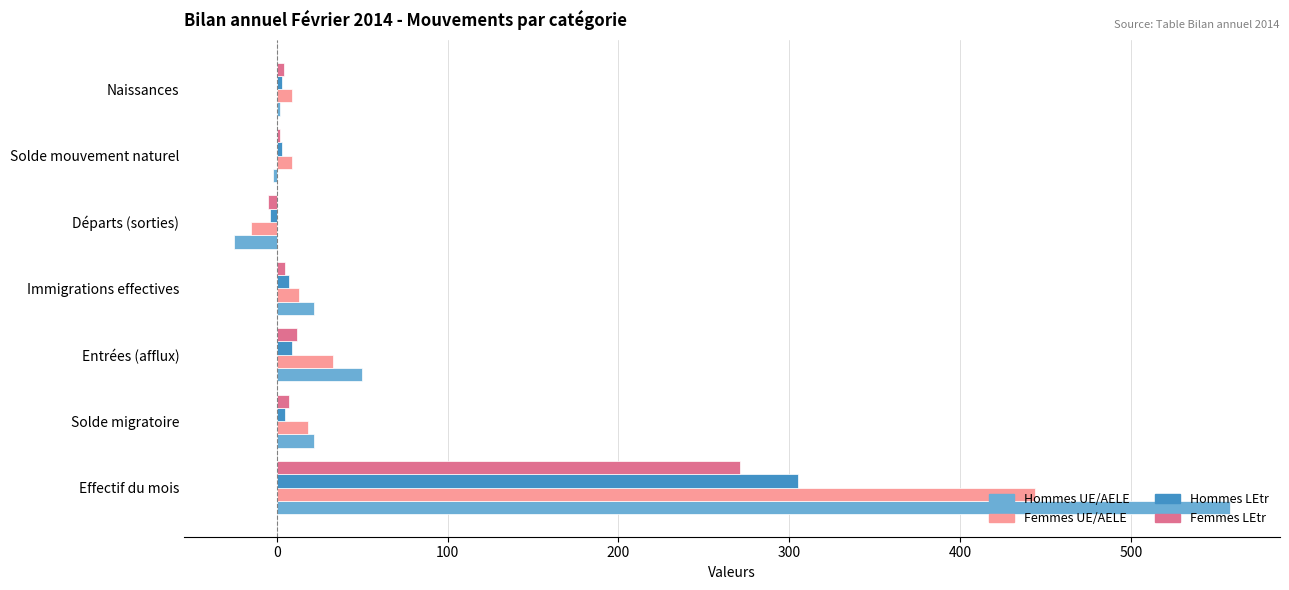

What is the spread (max minus min) of values at Effectif du mois?

287